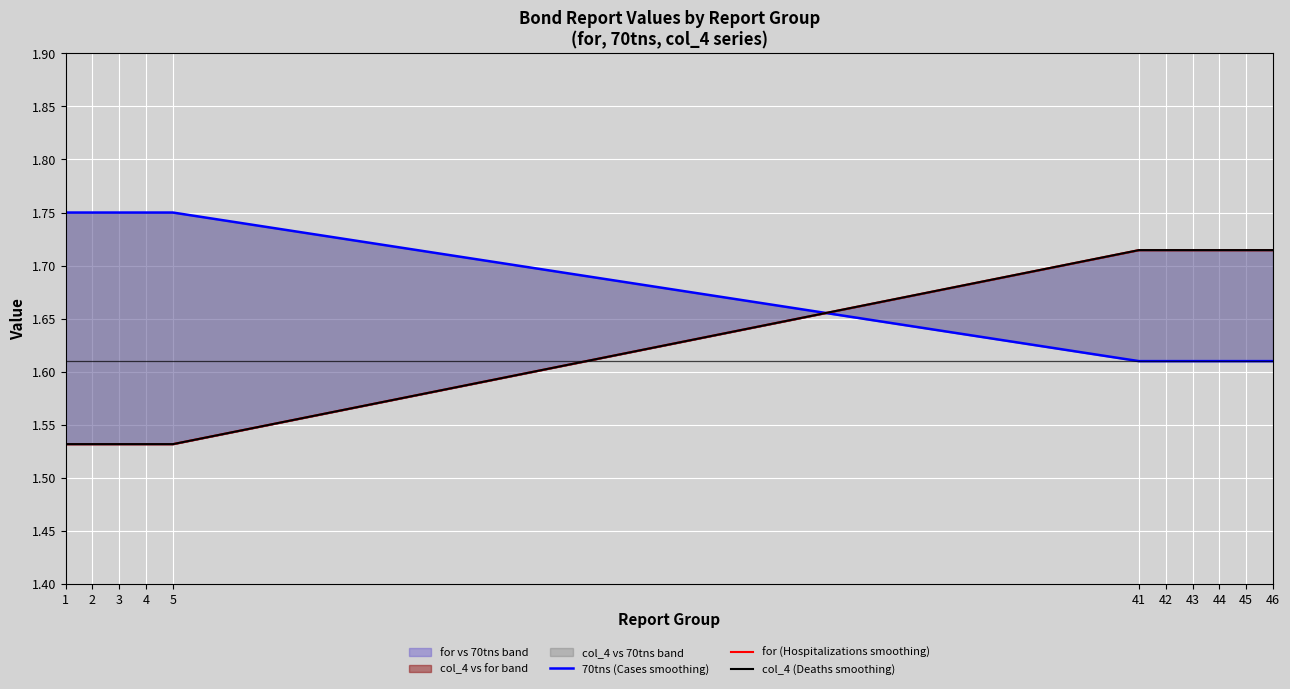

True or false: for (Hospitalizations smoothing) has a value of 1.7 at 43.

True